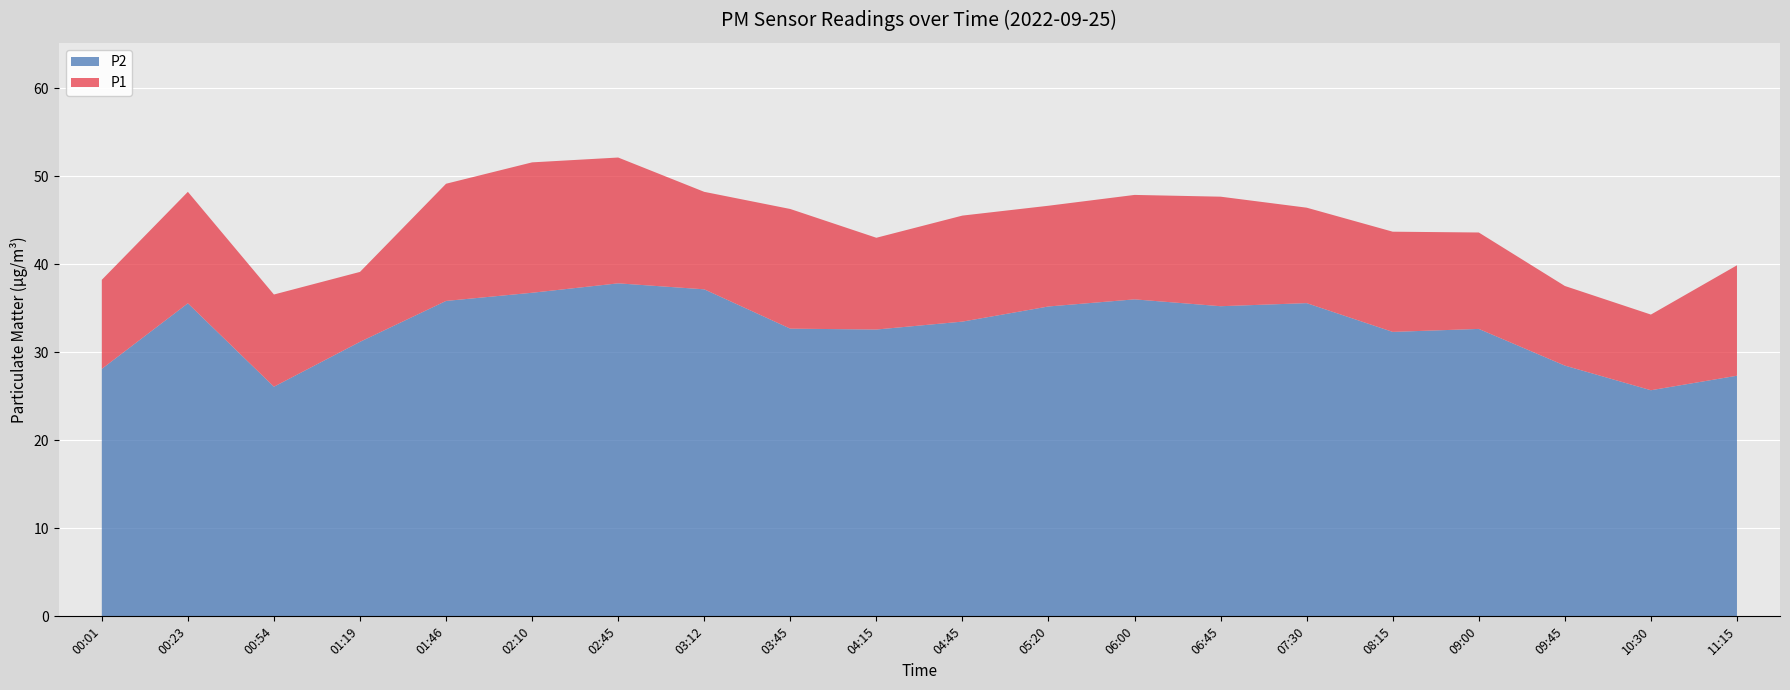

Reading right to left, transcribe all the data shown in this chart.

P1: 39.9	34.3	37.5	43.6	43.7	46.5	47.7	47.9	46.7	45.5	43.0	46.3	48.2	52.1	51.6	49.2	39.1	36.6	48.2	38.2
P2: 27.4	25.7	28.5	32.7	32.3	35.6	35.2	36.0	35.2	33.5	32.6	32.7	37.2	37.9	36.8	35.9	31.2	26.1	35.6	28.1